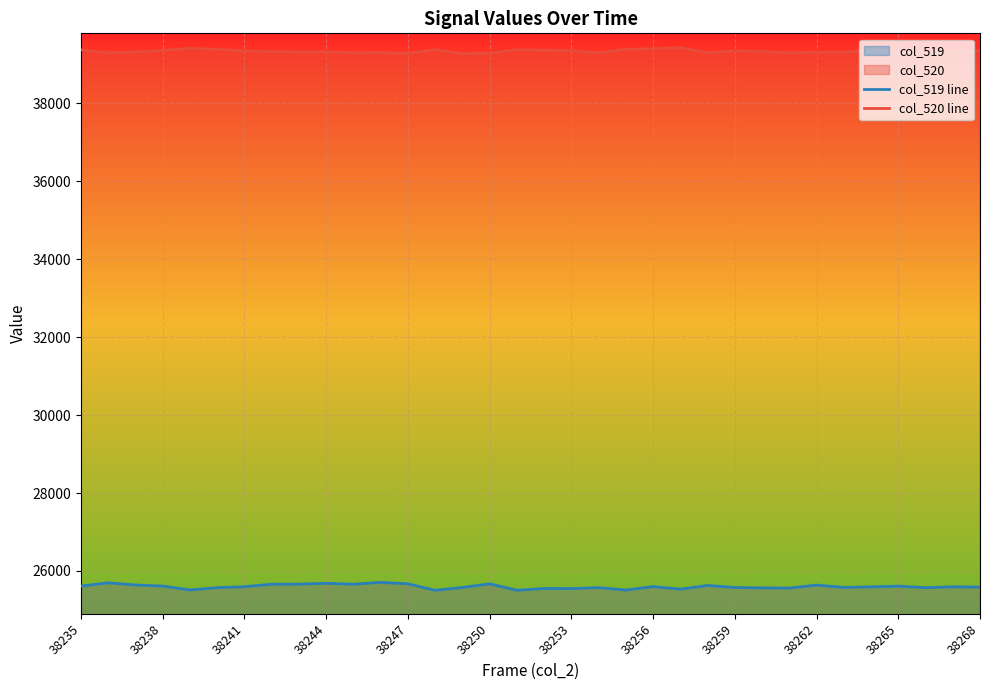

The col_520 line series shows 26672 at 38238. True or false?

False